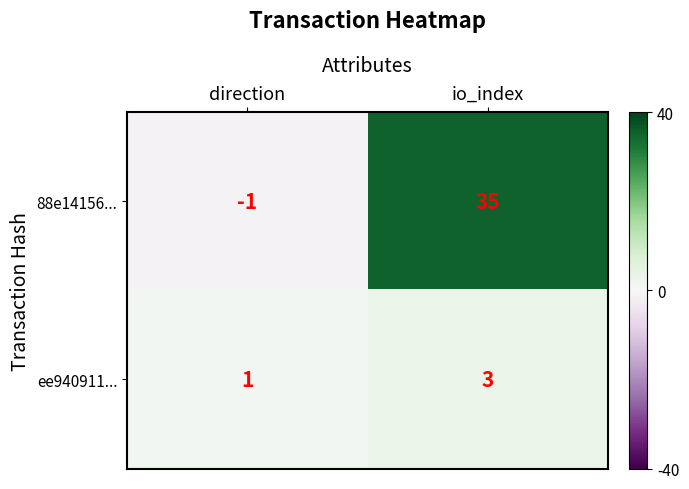

Which series has the largest total across all categories?

88e14156...